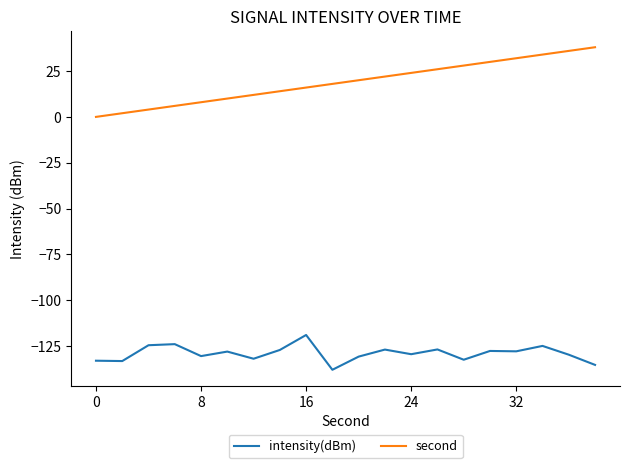

What is the difference between the maximum and minimum values in the intensity(dBm) series?

19.0